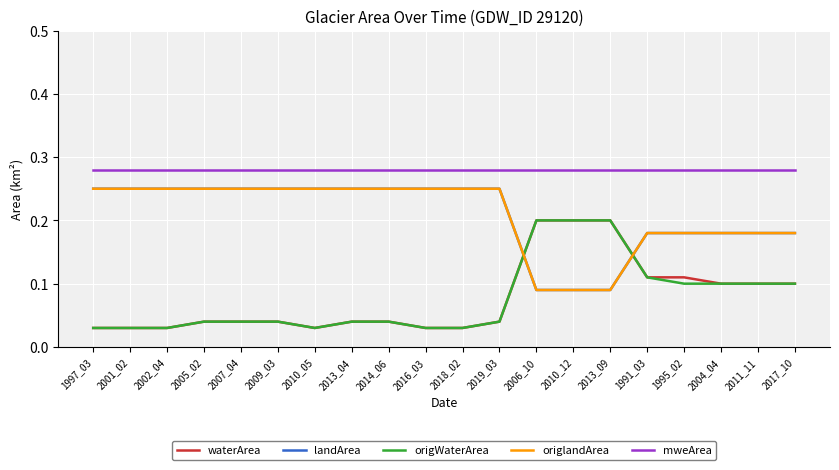

Between which two adjacent categories do origlandArea and origWaterArea first intersect?

2019_03 and 2006_10